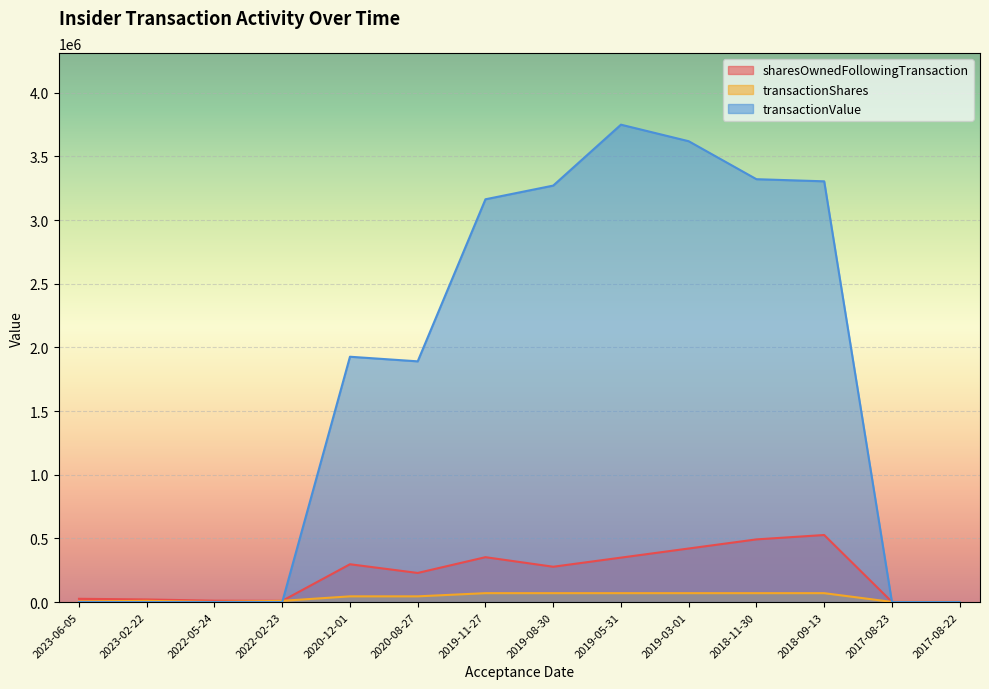

The value of transactionShares at 2023-06-05 is 5199. True or false?

True